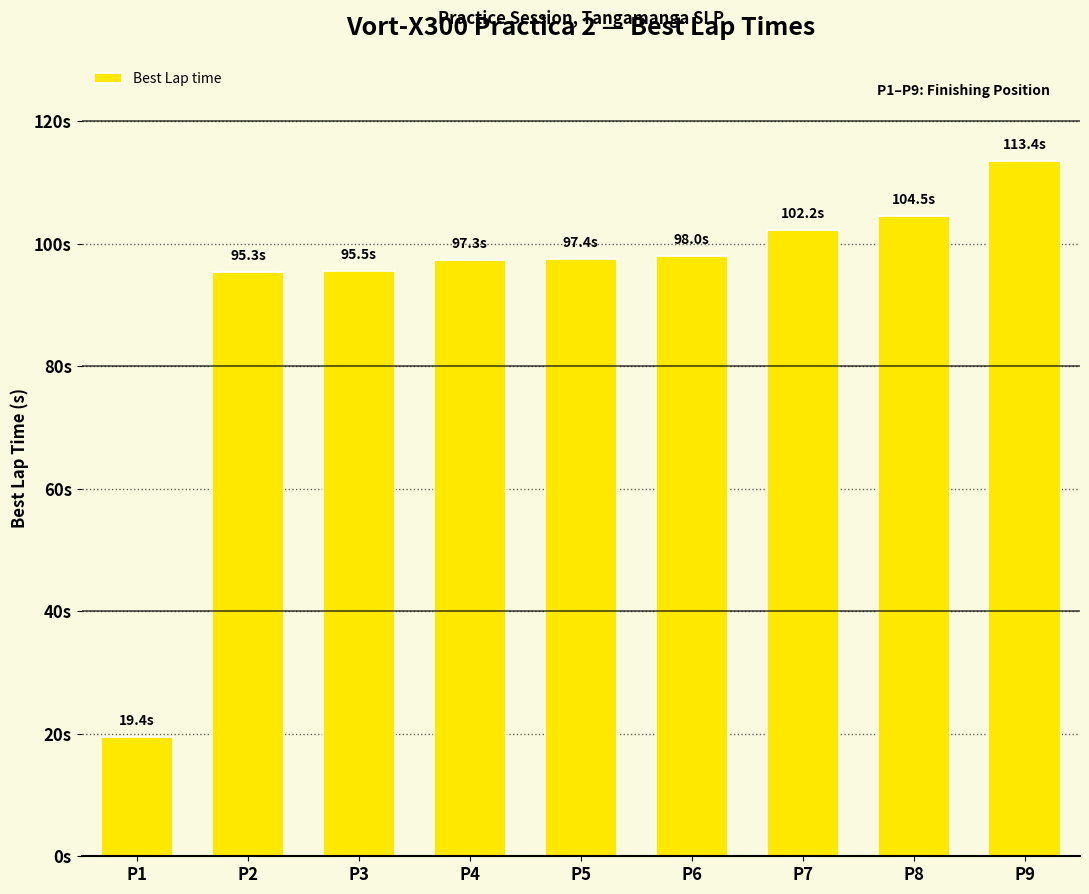

What is the difference between the maximum and minimum values?

94.0